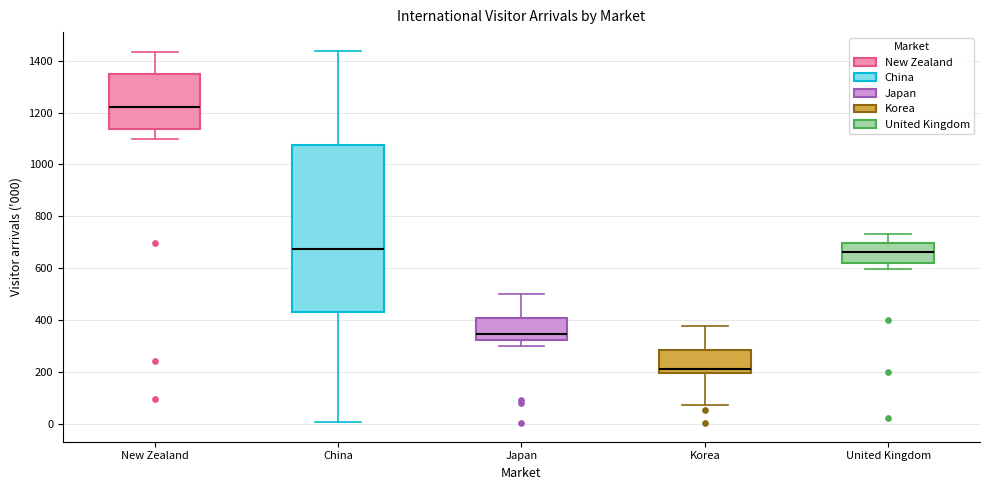

Where does the median line of the box for China sit on the y-axis? The values are not printed on the chart, so give them approximately, as read against the axis.

680